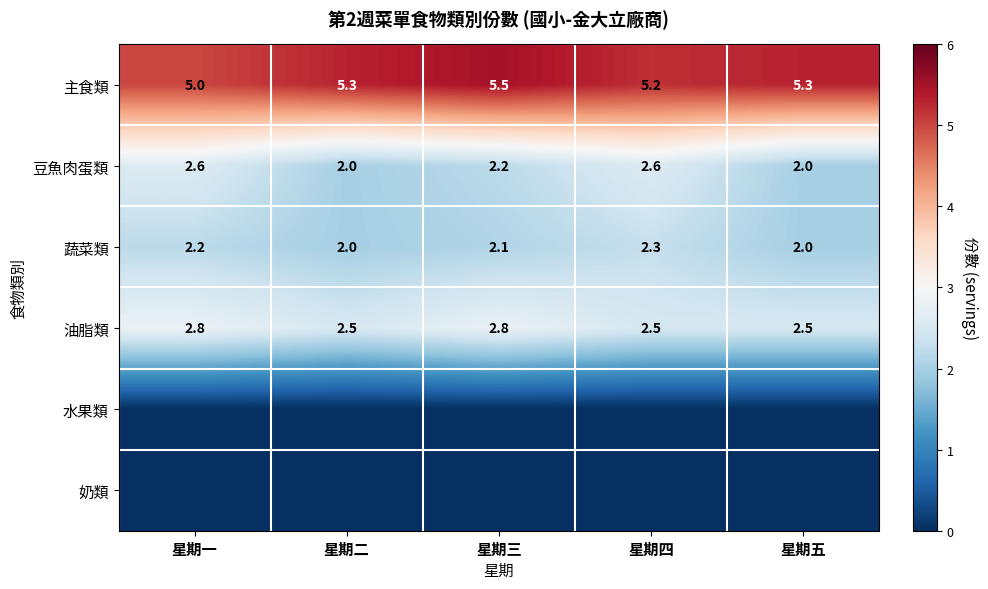

Is the value of 豆魚肉蛋類 at 星期五 greater than the value of 油脂類 at 星期五?

No